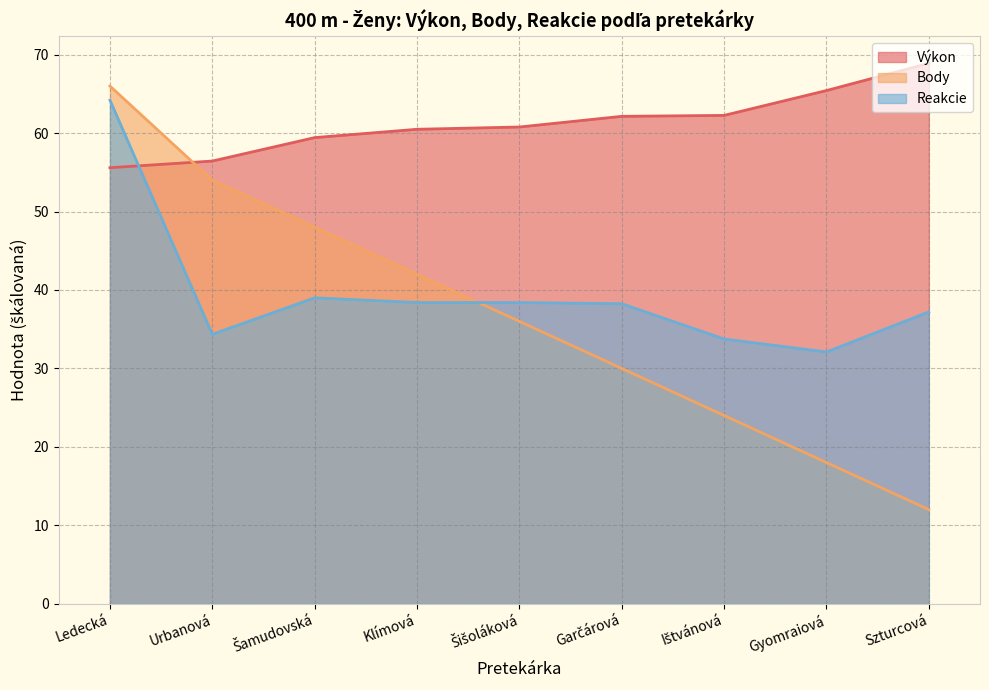

What position from the left is Szturcová?

9